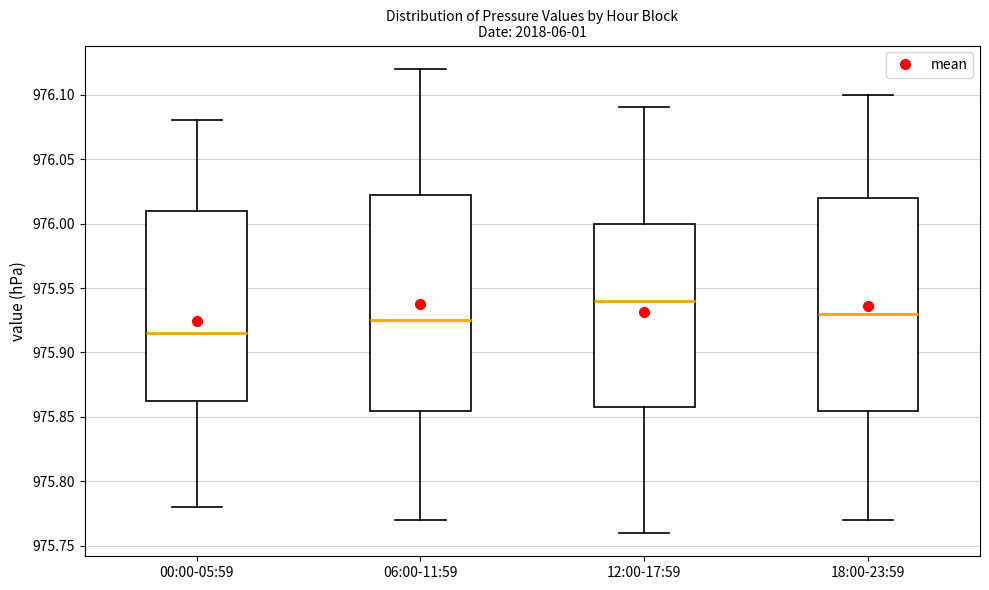

Reading left to right, read every box against the y-axis: the position of its median line, the range the box covers, and the ends of its whiskers. The values are not printed on the chart, so give them approximately, as read against the axis.

00:00-05:59: median 975.915, box 975.865 to 976.010, whiskers 975.780 to 976.080
06:00-11:59: median 975.925, box 975.855 to 976.025, whiskers 975.770 to 976.120
12:00-17:59: median 975.940, box 975.860 to 976.000, whiskers 975.760 to 976.090
18:00-23:59: median 975.930, box 975.855 to 976.020, whiskers 975.770 to 976.100